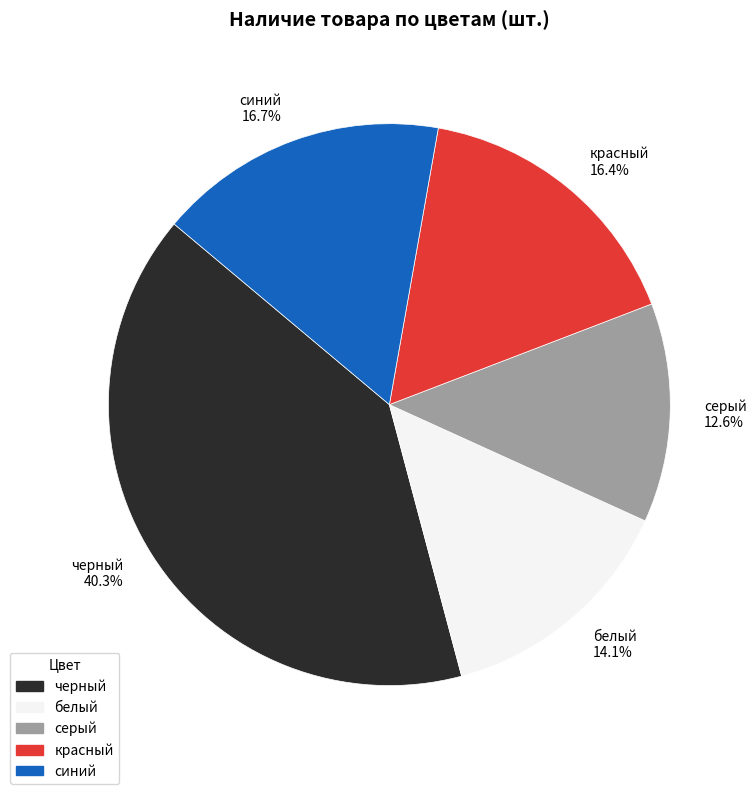

Which slice is the largest?

черный